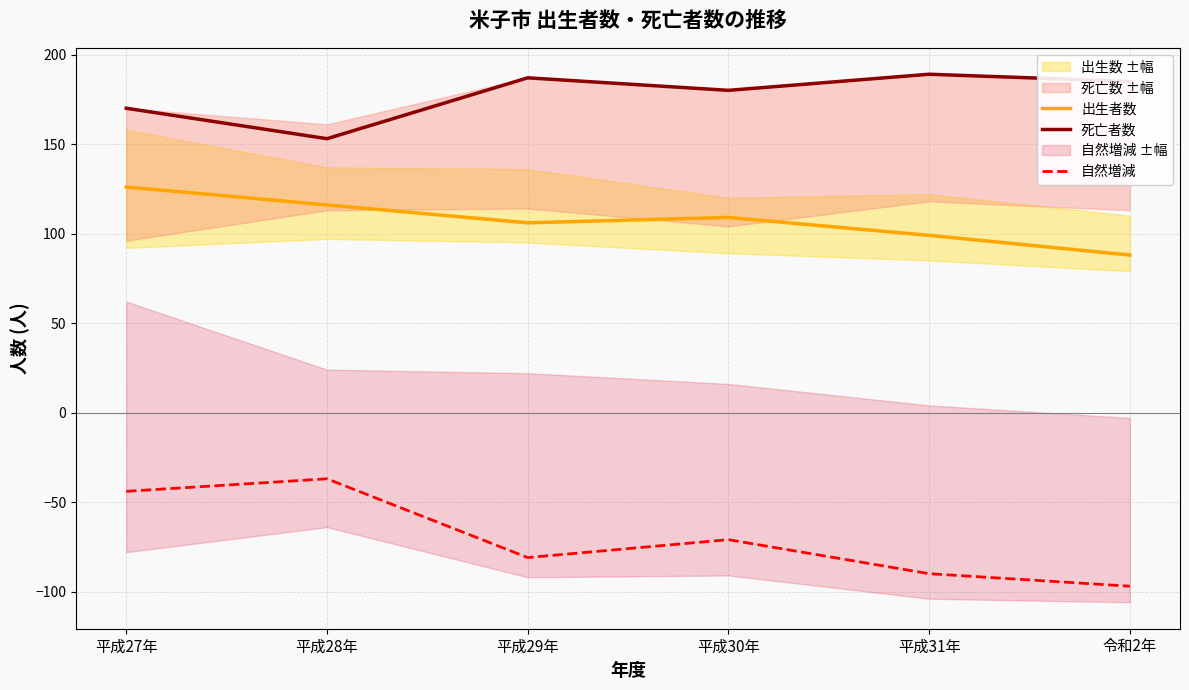

How many data points in 死亡者数 are less than 185?

3